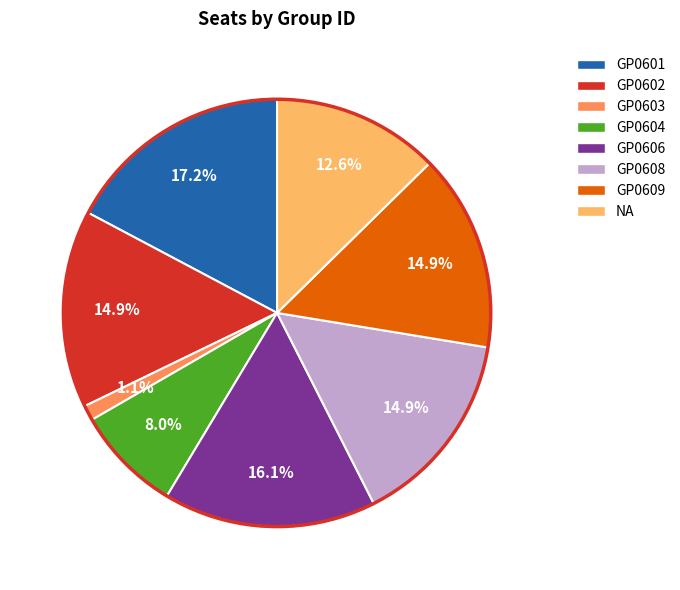

How many slices are in this pie chart?

8